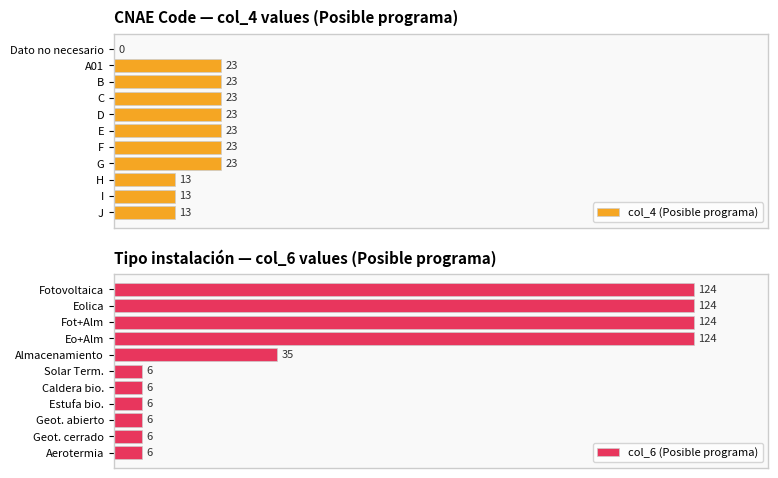

Where is col_6 (Posible programa) nearest to the value 65?

Almacenamiento